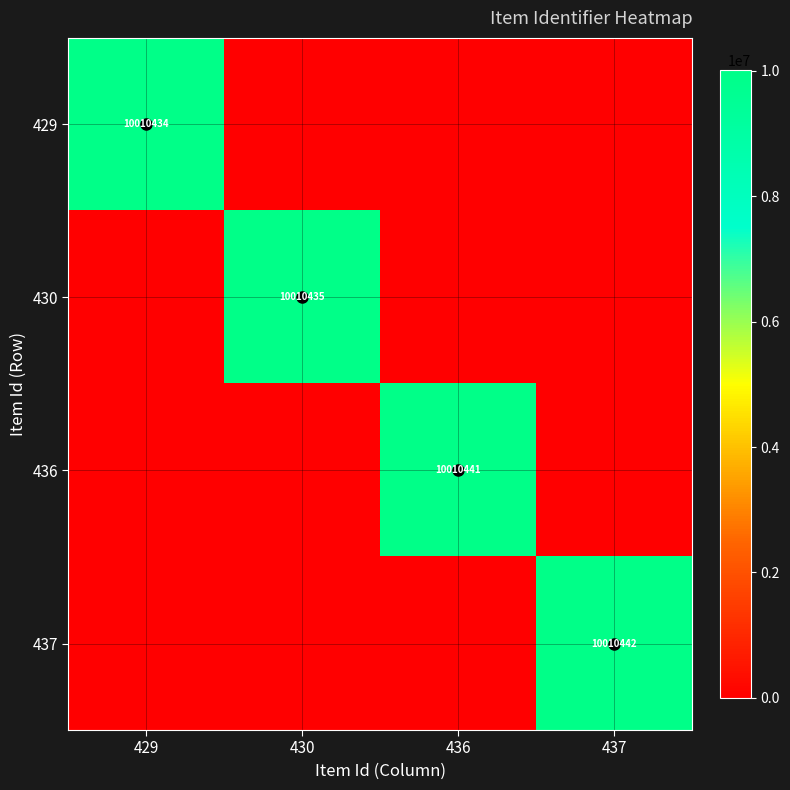

At which category is the sum across all series the highest?

437